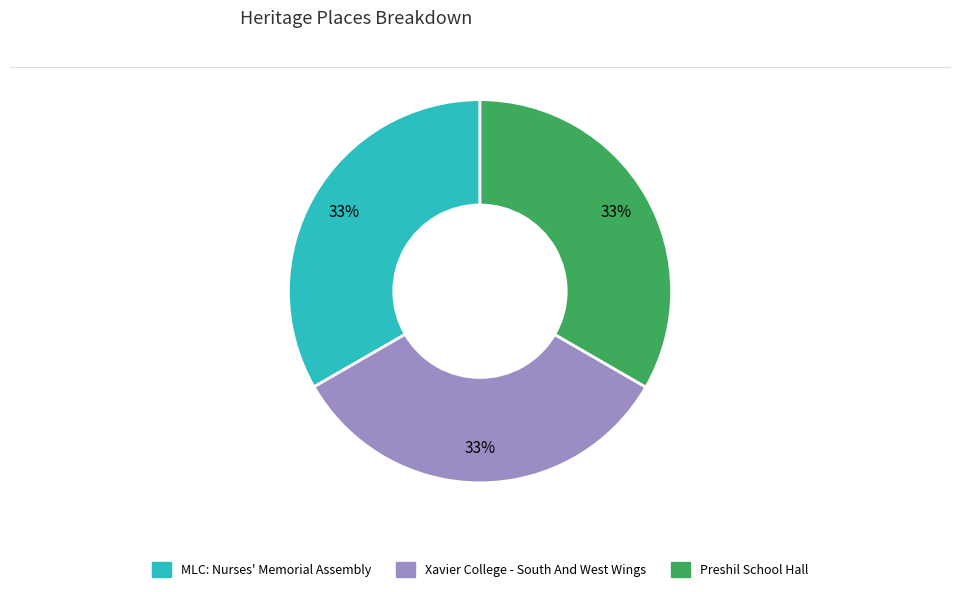

To the nearest percent, what portion does MLC: Nurses' Memorial Assembly represent?

33%